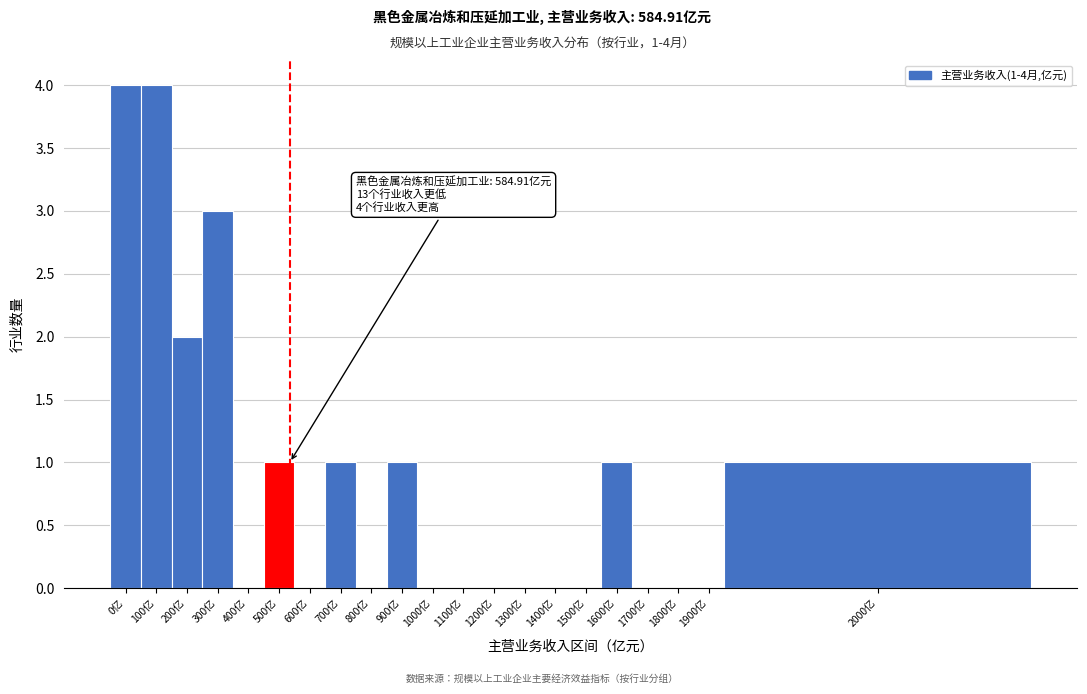

Reading left to right, list all the values displayed in this chart.

0亿=4	100亿=4	200亿=2	300亿=3	400亿=0	500亿=1	600亿=0	700亿=1	800亿=0	900亿=1	1000亿=0	1100亿=0	1200亿=0	1300亿=0	1400亿=0	1500亿=0	1600亿=1	1700亿=0	1800亿=0	1900亿=0	2000亿=1